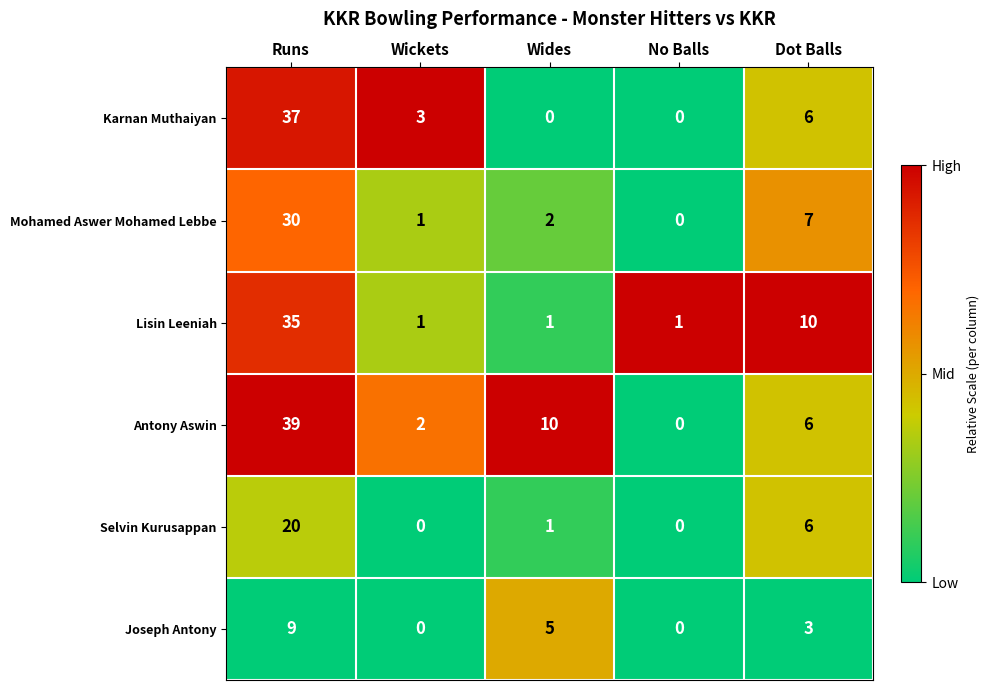

List the series in order of their peak value, highest first.

Antony Aswin, Karnan Muthaiyan, Lisin Leeniah, Mohamed Aswer Mohamed Lebbe, Selvin Kurusappan, Joseph Antony